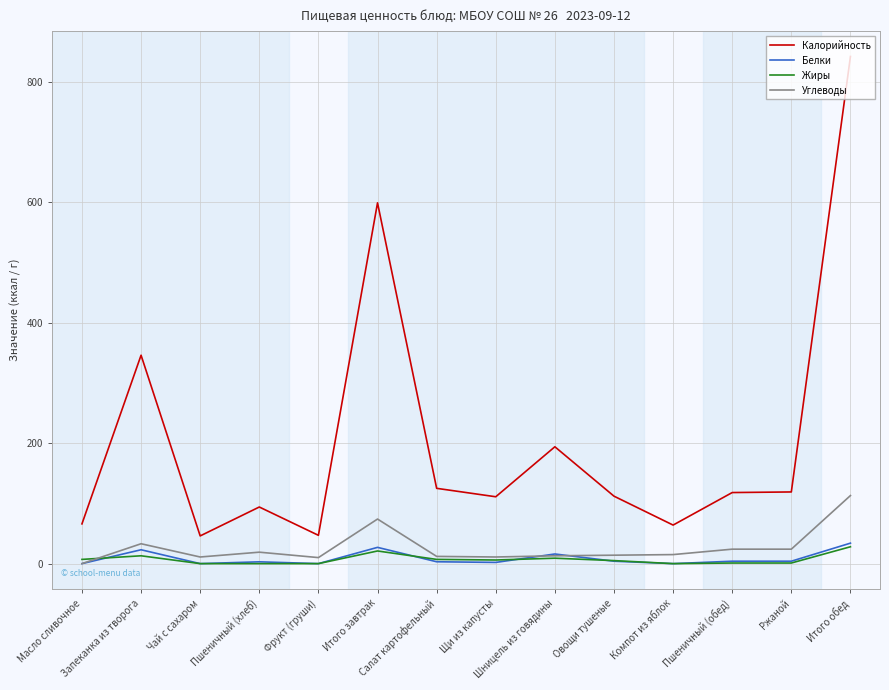

What is the spread (max minus min) of values at Итого завтрак?

578.0